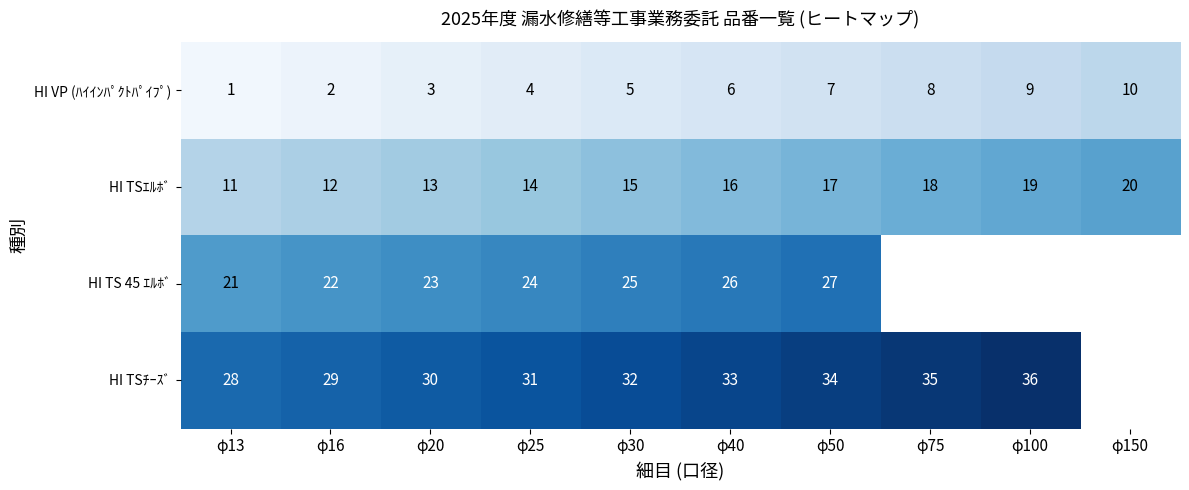

Which category has the highest value in the HI VP (ﾊｲｲﾝﾊﾟｸﾄﾊﾟｲﾌﾟ) series?

φ150